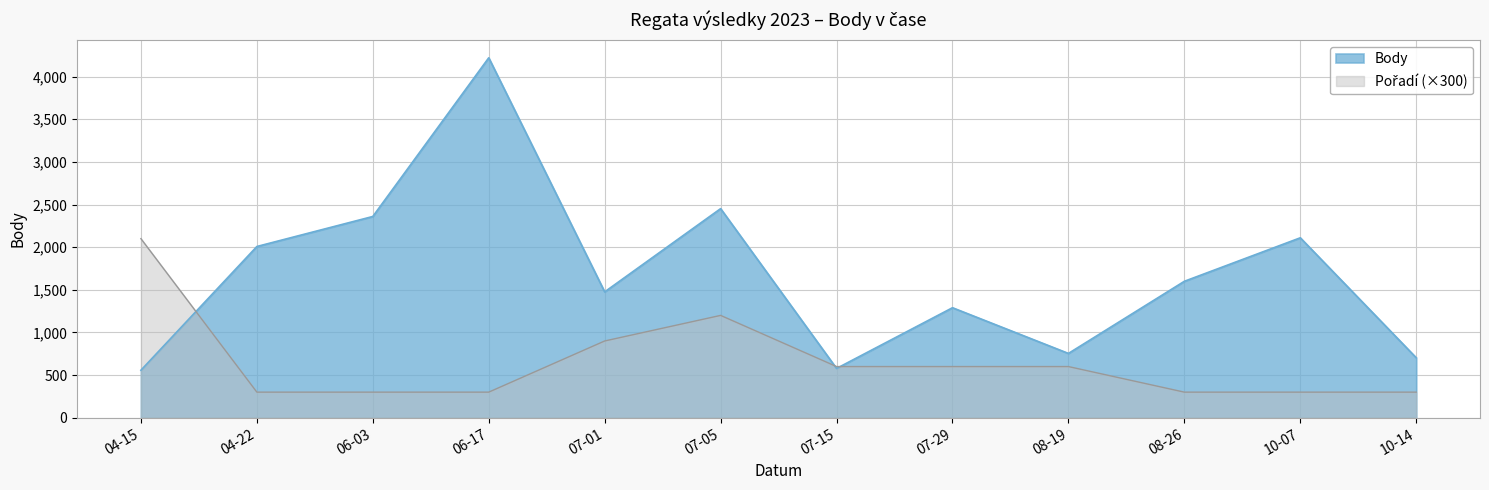

How many interior local valleys does the Body series have?

3